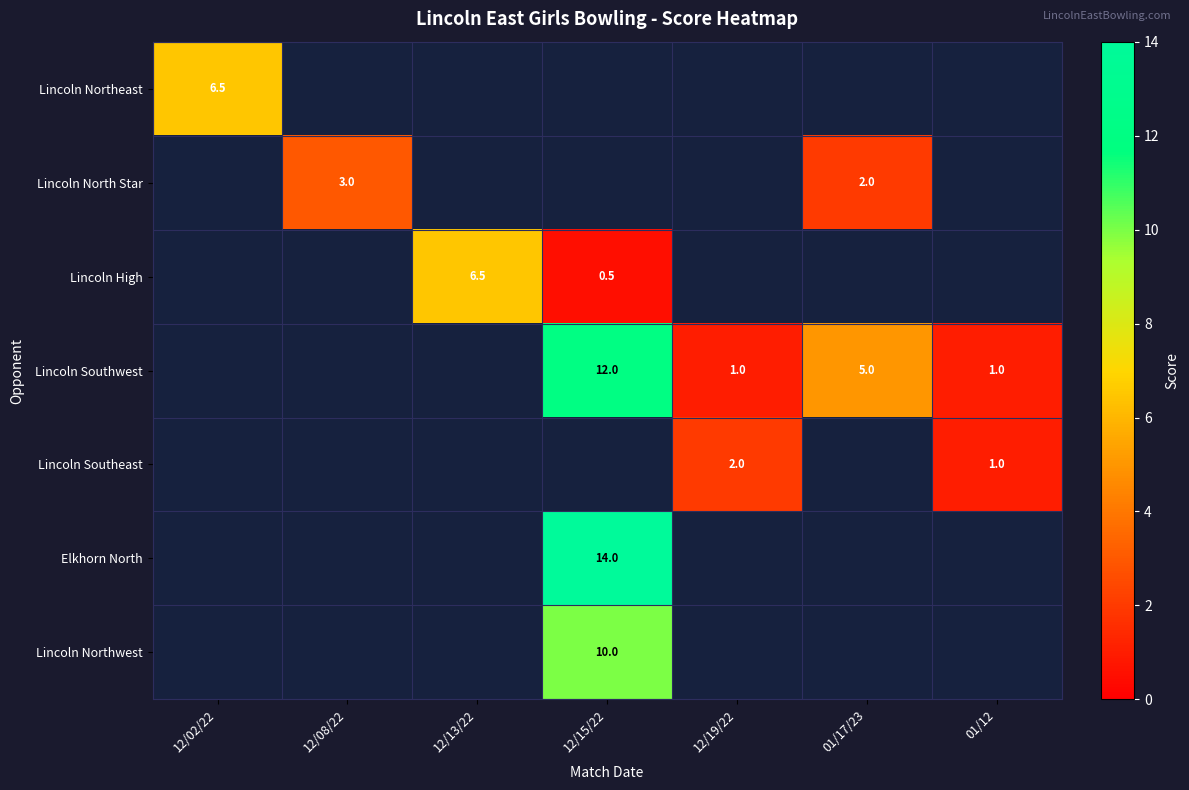

The value of Lincoln North Star at 12/08/22 is 3.0. True or false?

True